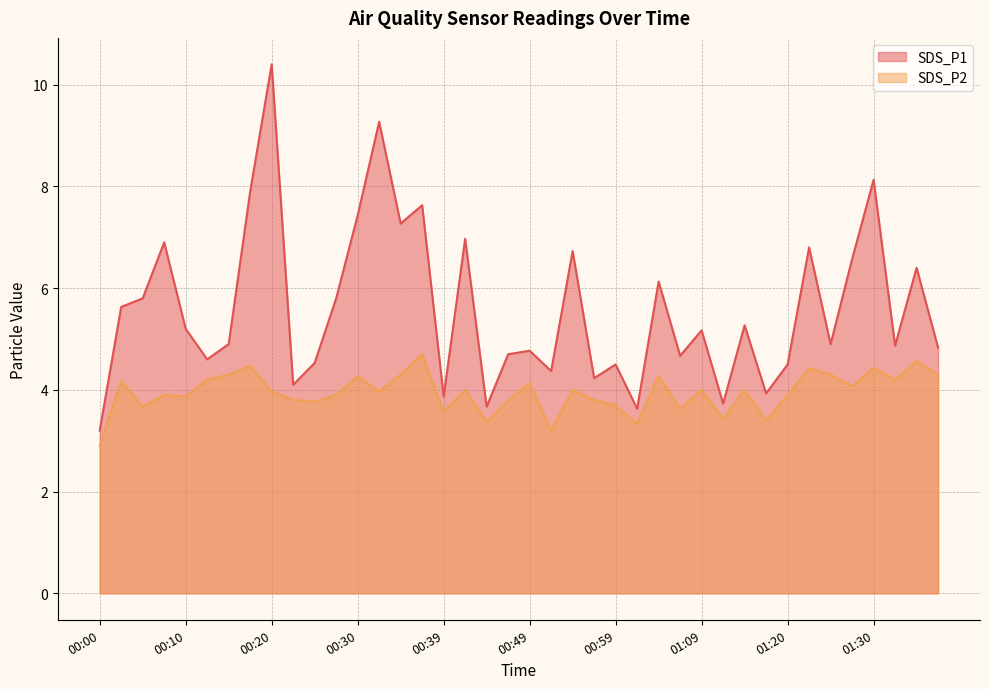

At how many categories does at least one series exceed 7?

7